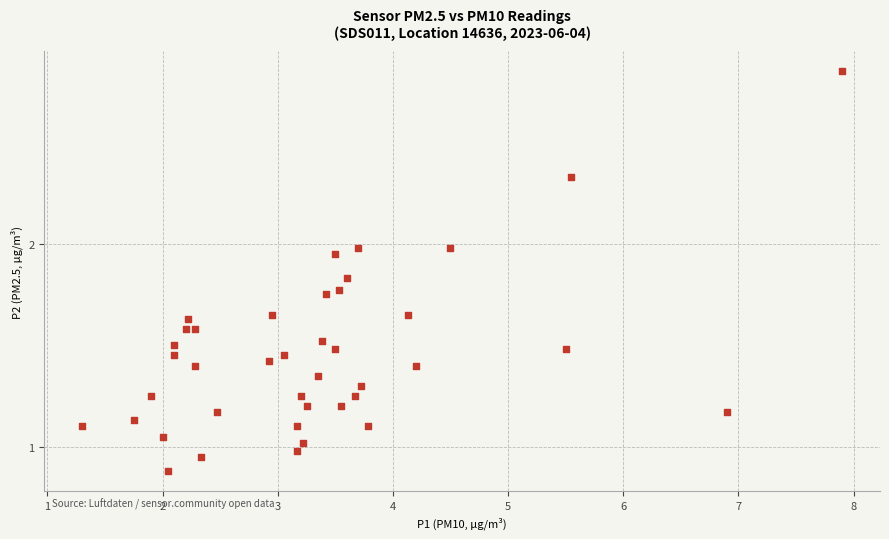

What is the range of Y values (max minus min)?

2.0